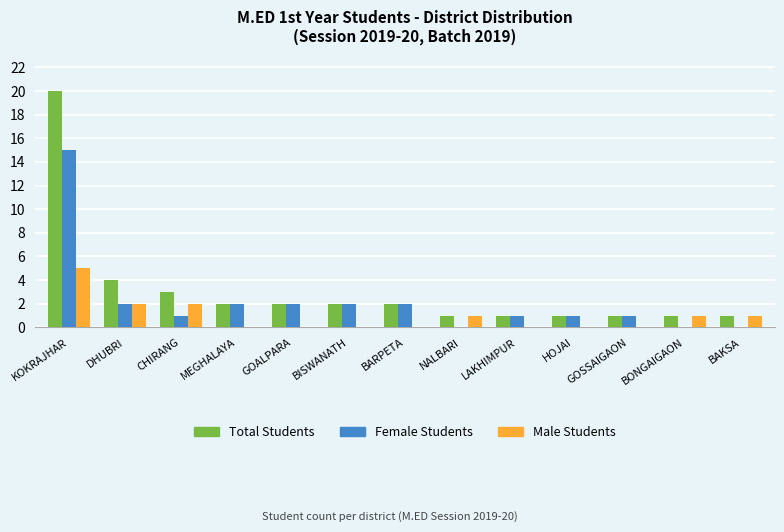

At which category is the sum across all series the highest?

KOKRAJHAR